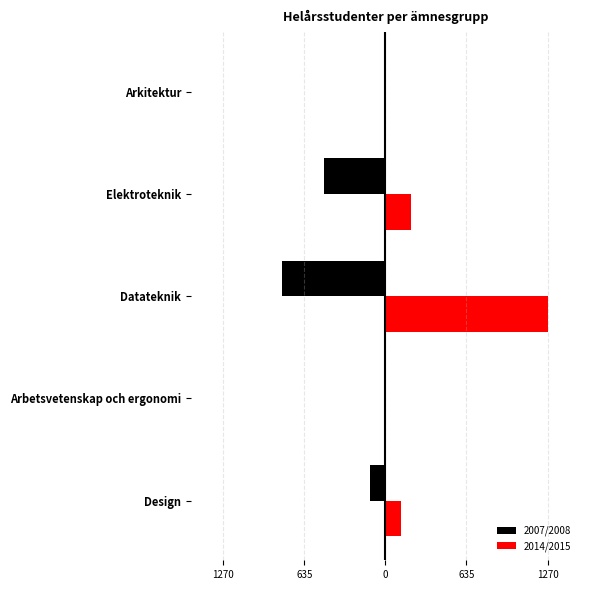

What are all the series names shown in the legend?

2007/2008, 2014/2015